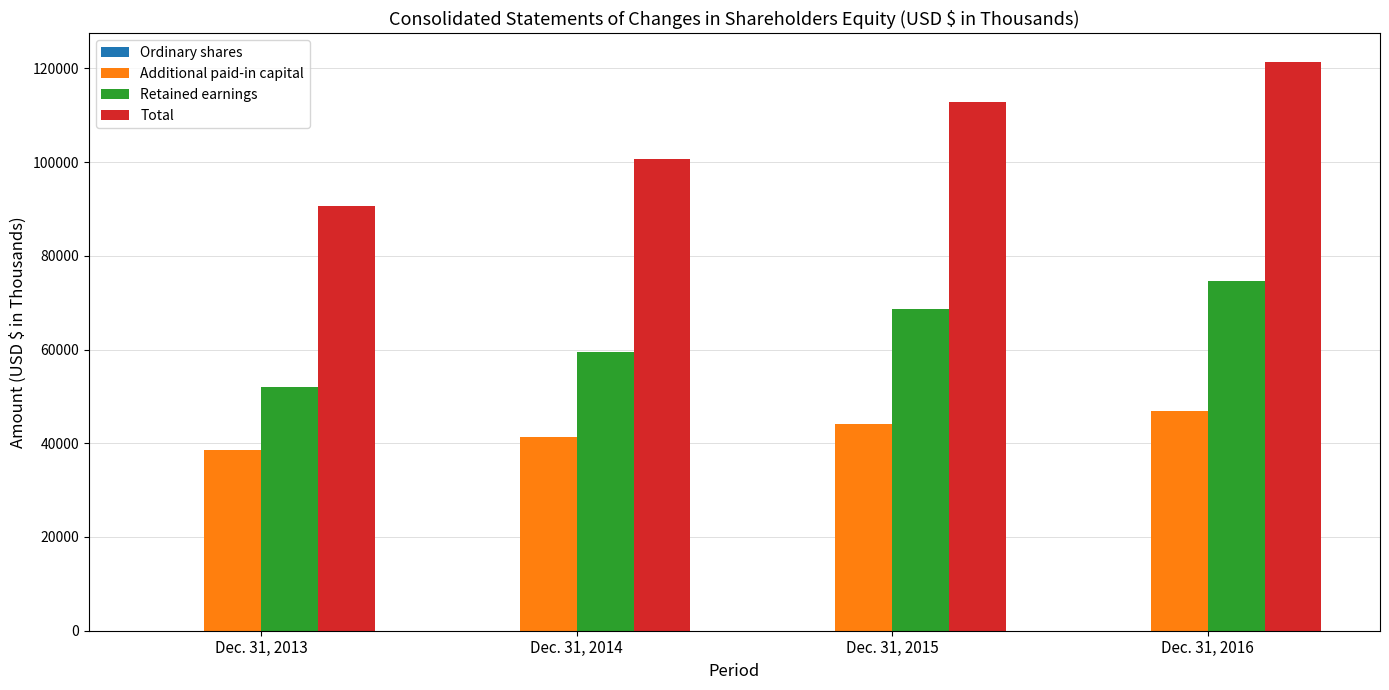

What is the spread (max minus min) of values at Dec. 31, 2016?

121370